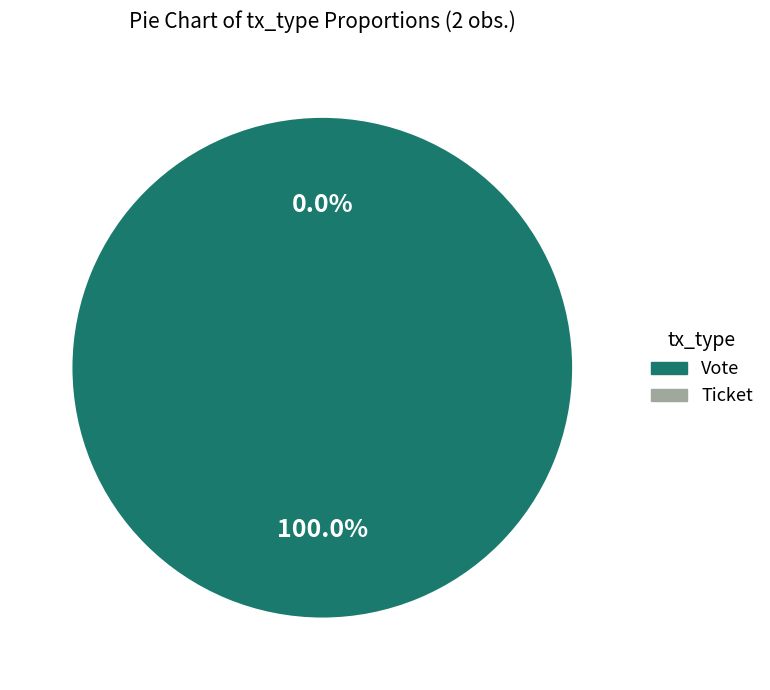

How many segments does this pie chart have?

2